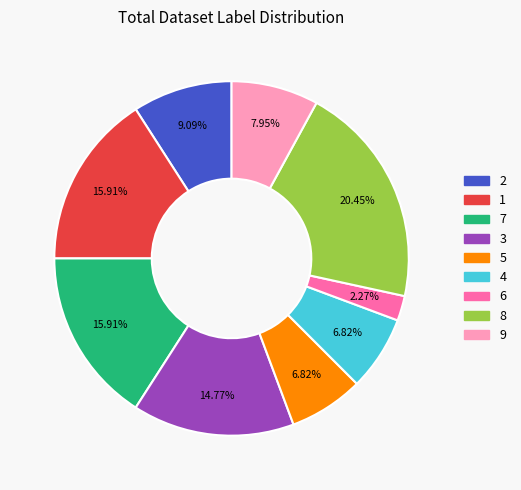

Is there any slice that represents more than half of the pie?

No